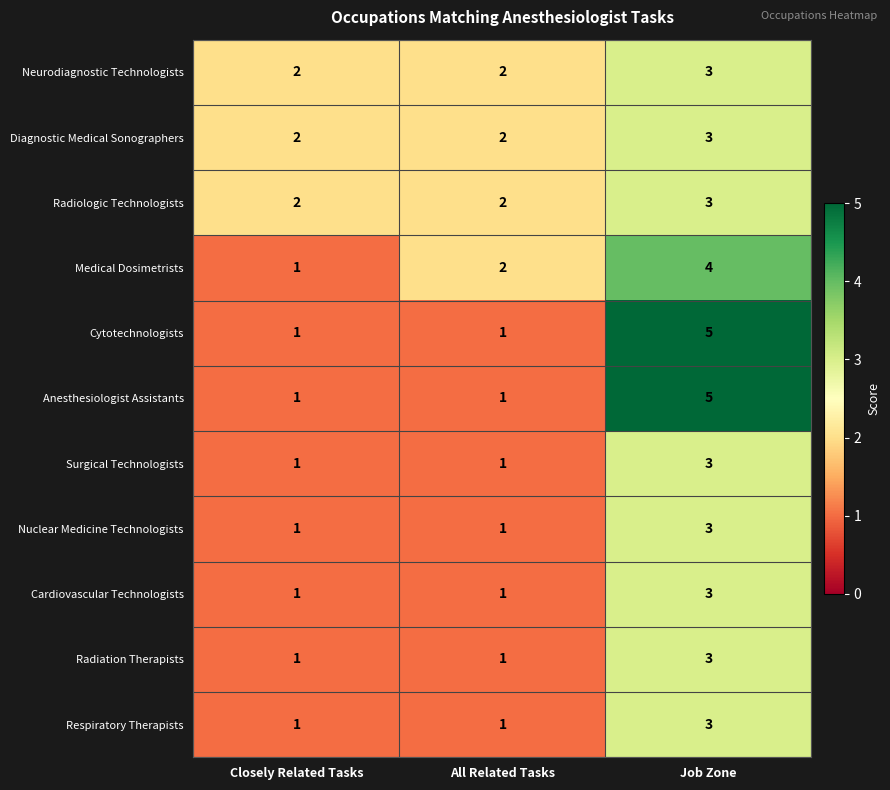

True or false: Diagnostic Medical Sonographers has a value of 2 at All Related Tasks.

True